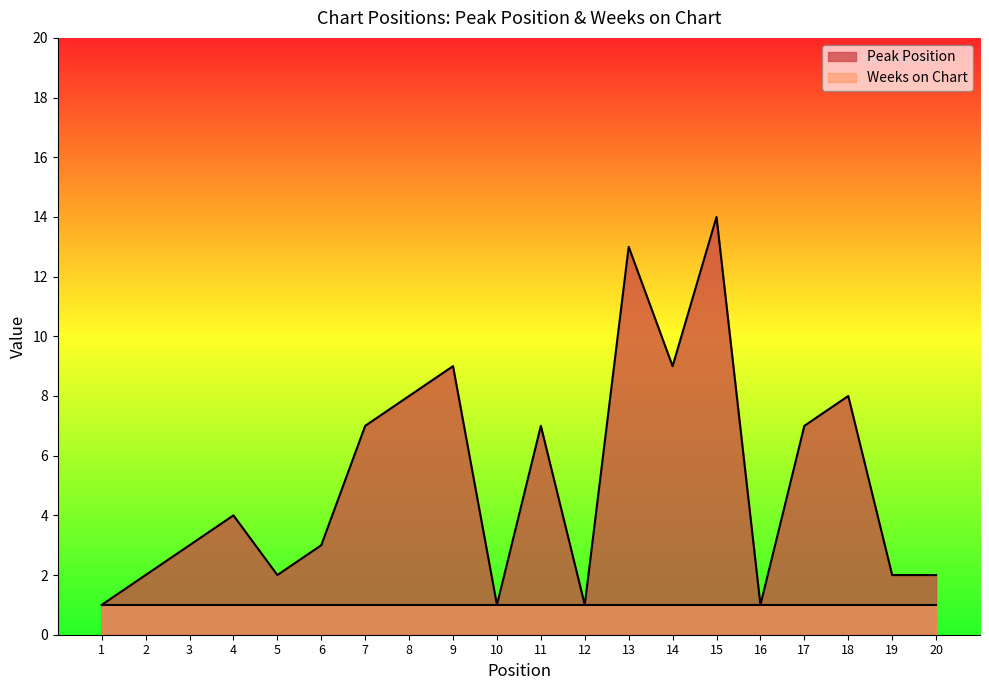

What is the difference between the maximum and second lowest values?

13